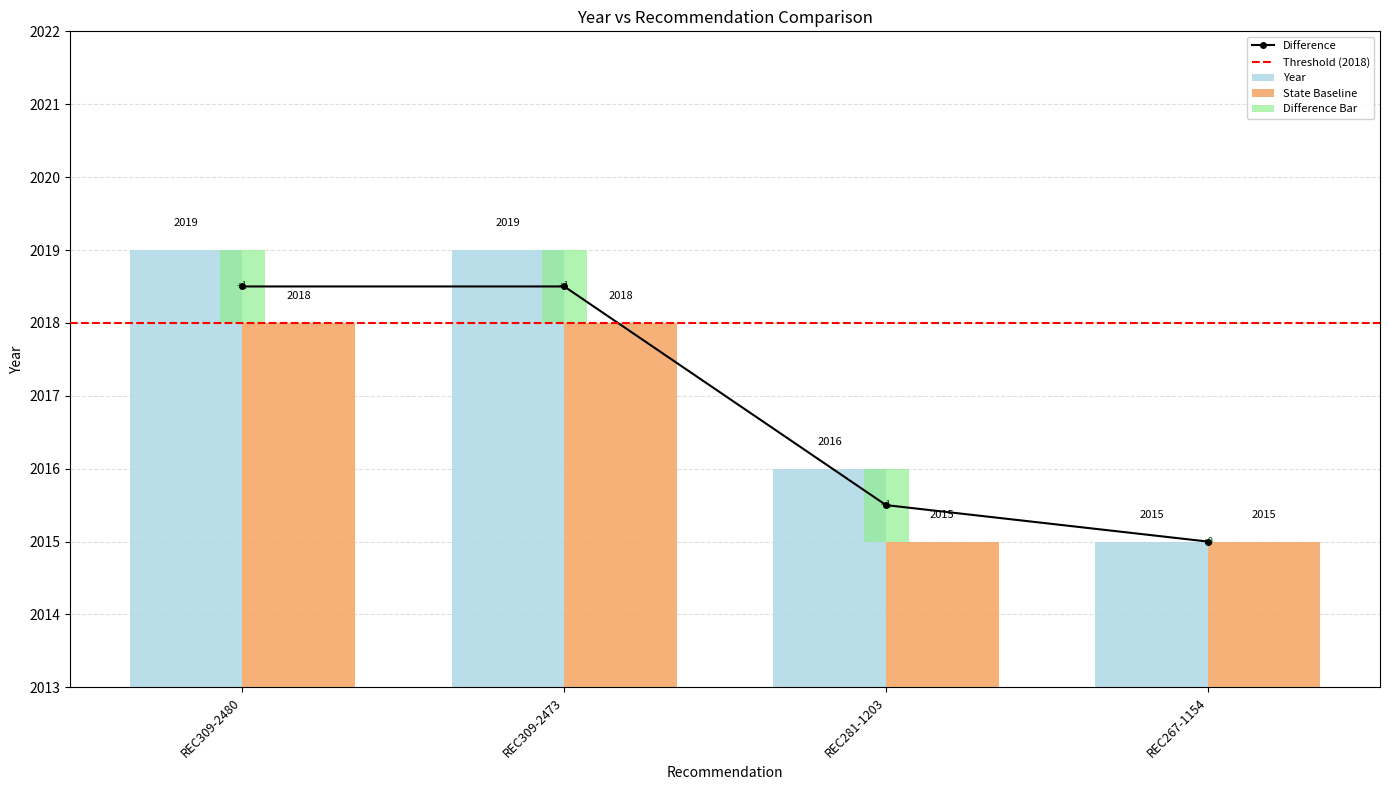

Rank the categories by value from highest to lowest.

REC309-2480, REC309-2473, REC281-1203, REC267-1154